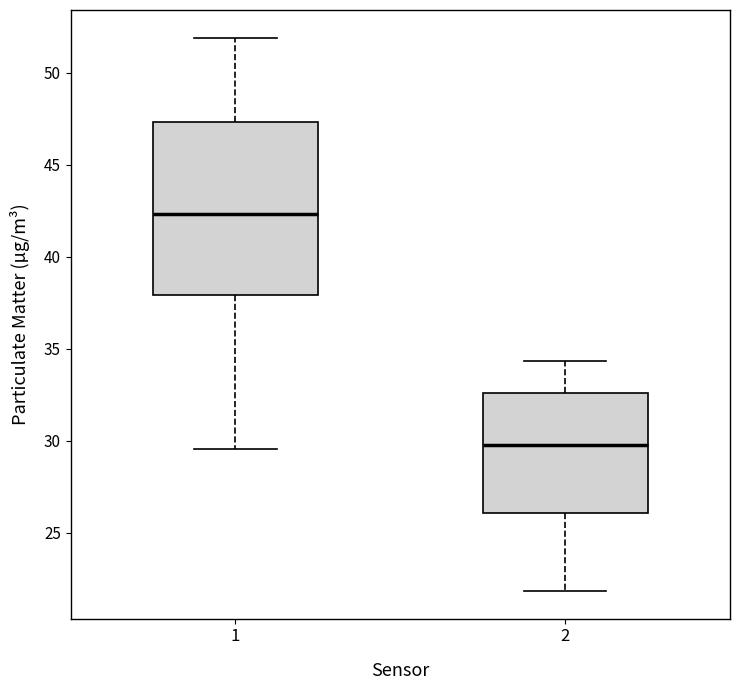

Reading left to right, transcribe this box plot: for each box, give where its median line is, the range the box spans, and where its two whiskers end, as read against the y-axis. The values are not printed on the chart, so give them approximately, as read against the axis.

1: median 42.5, box 38.0 to 47.5, whiskers 29.5 to 52.0
2: median 30.0, box 26.0 to 32.5, whiskers 22.0 to 34.5